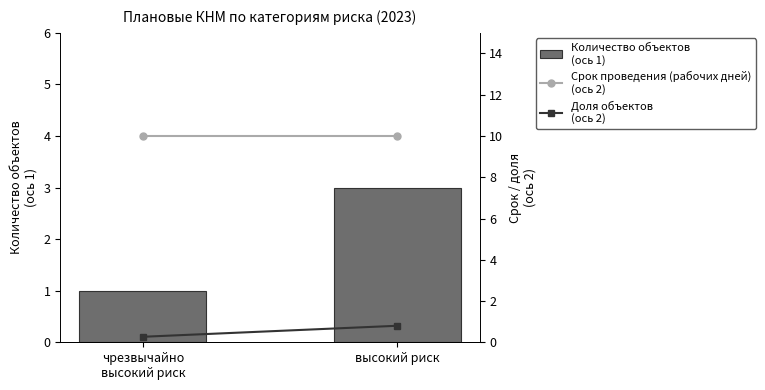

The Количество объектов
(ось 1) series shows 0.2 at чрезвычайно
высокий риск. True or false?

False